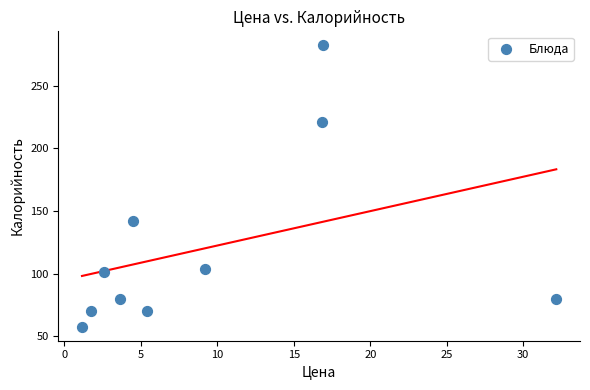

What Y value in the scatter plot is closest to 169?

142.1